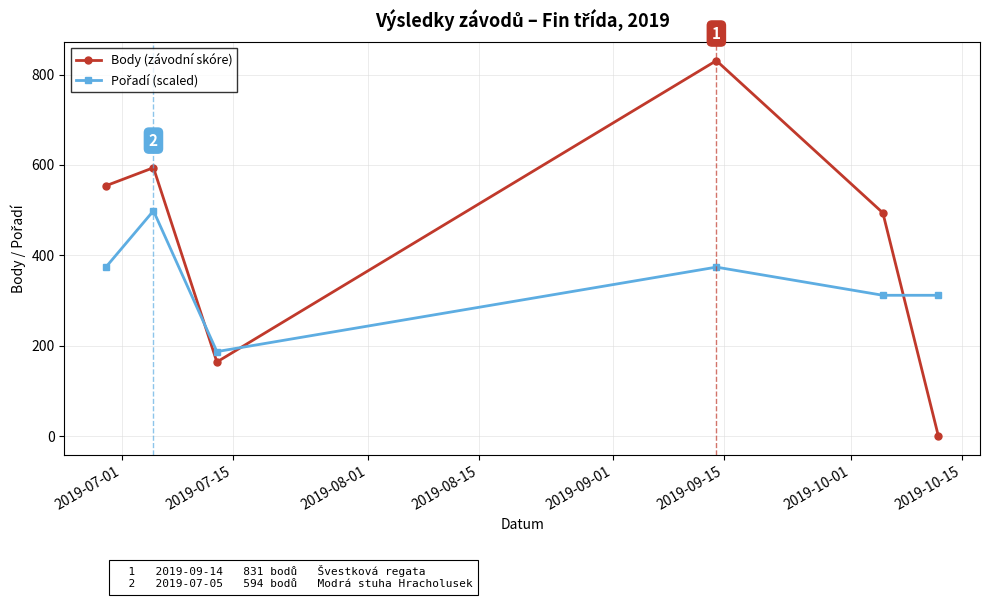

How many interior local valleys does the Body (závodní skóre) series have?

1